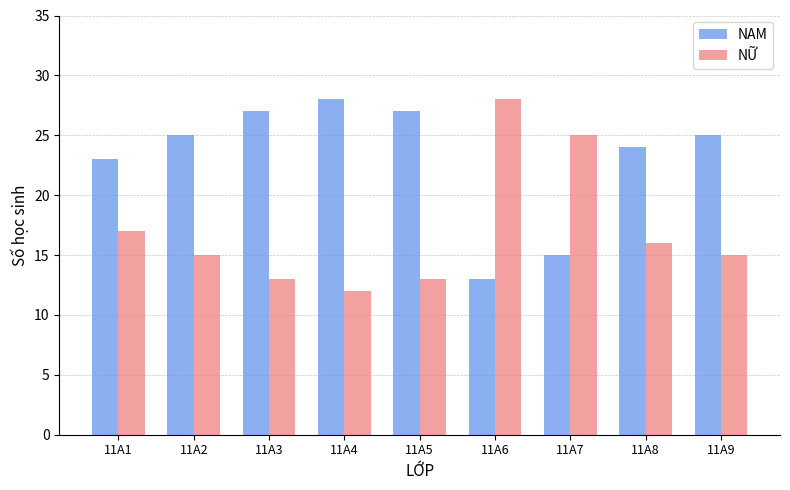

The NAM series shows 37 at 11A8. True or false?

False